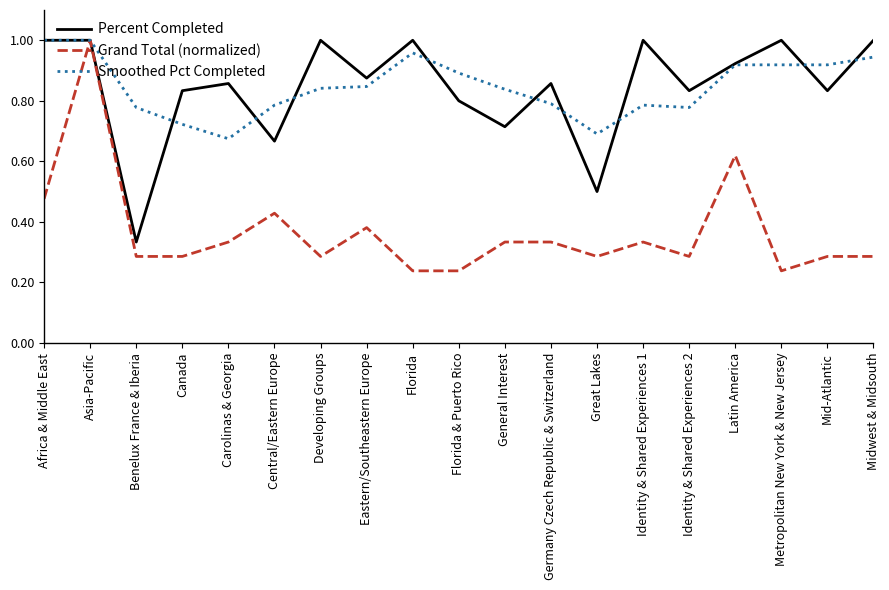

Count the number of categories in the chart.

19